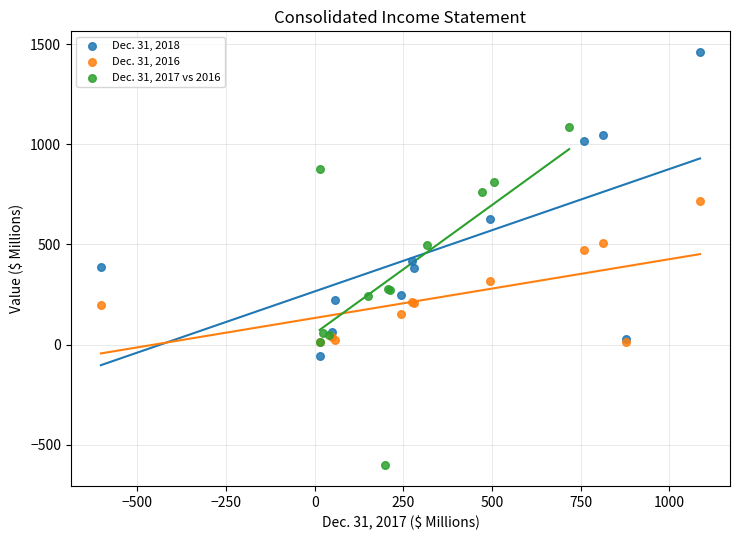

Which series has the largest Y range (max minus min)?

Dec. 31, 2017 vs 2016